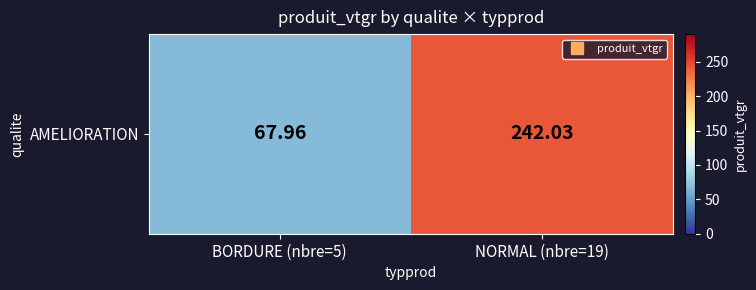

Reading left to right, extract all data points from this chart.

BORDURE (nbre=5)=68.0	NORMAL (nbre=19)=242.0